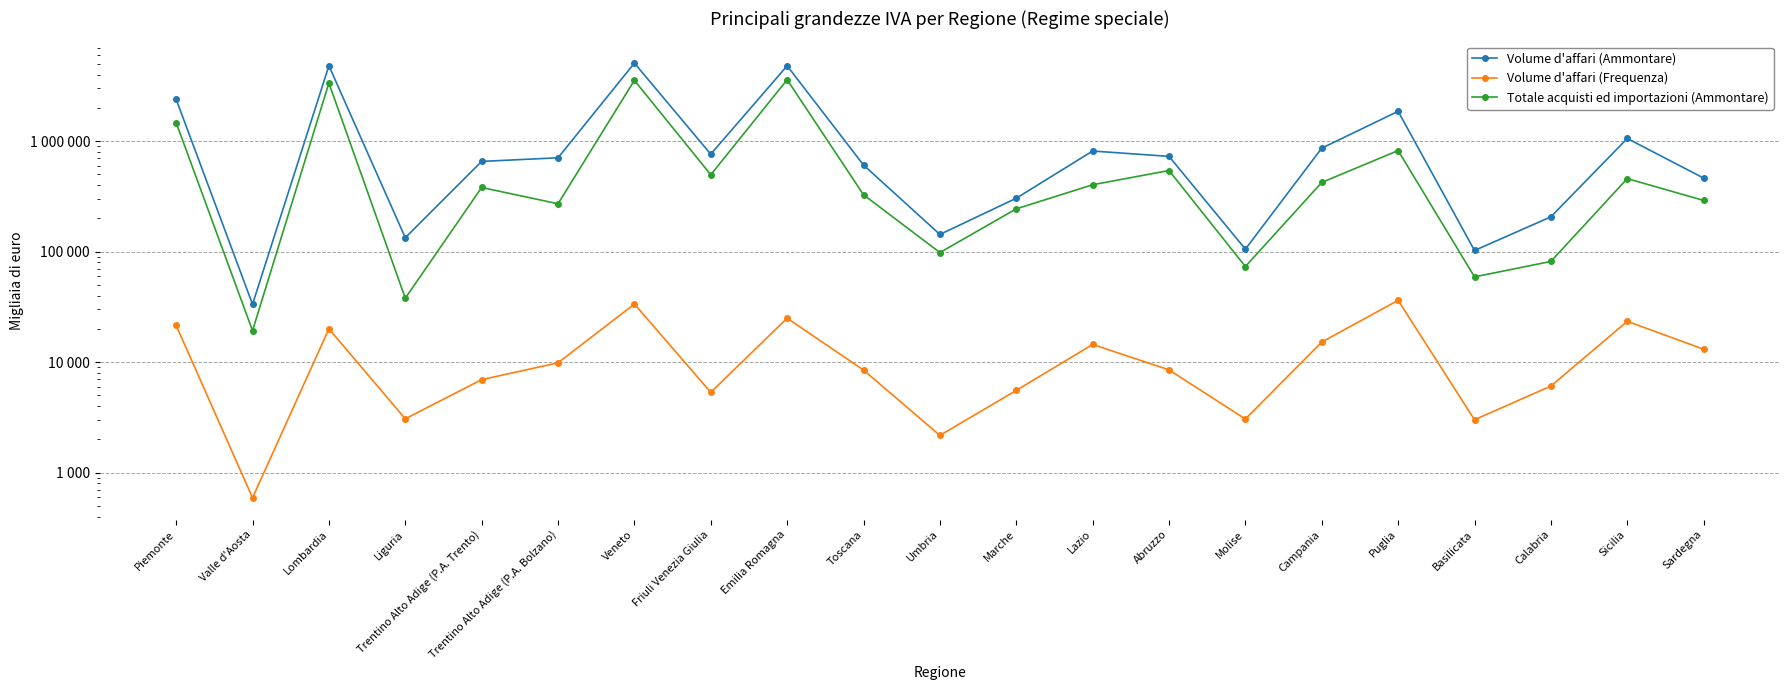

Is the value of Volume d'affari (Frequenza) at Basilicata greater than the value of Totale acquisti ed importazioni (Ammontare) at Calabria?

No